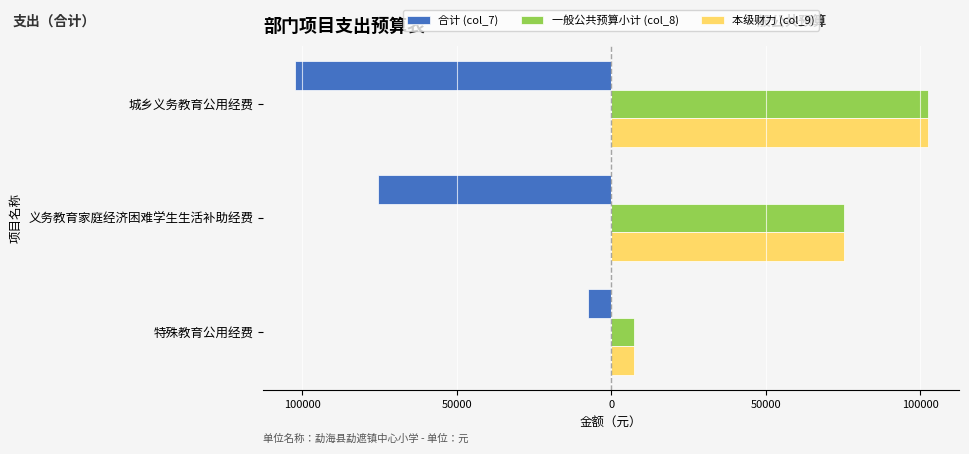

What are all the series names shown in the legend?

合计 (col_7), 一般公共预算小计 (col_8), 本级财力 (col_9)